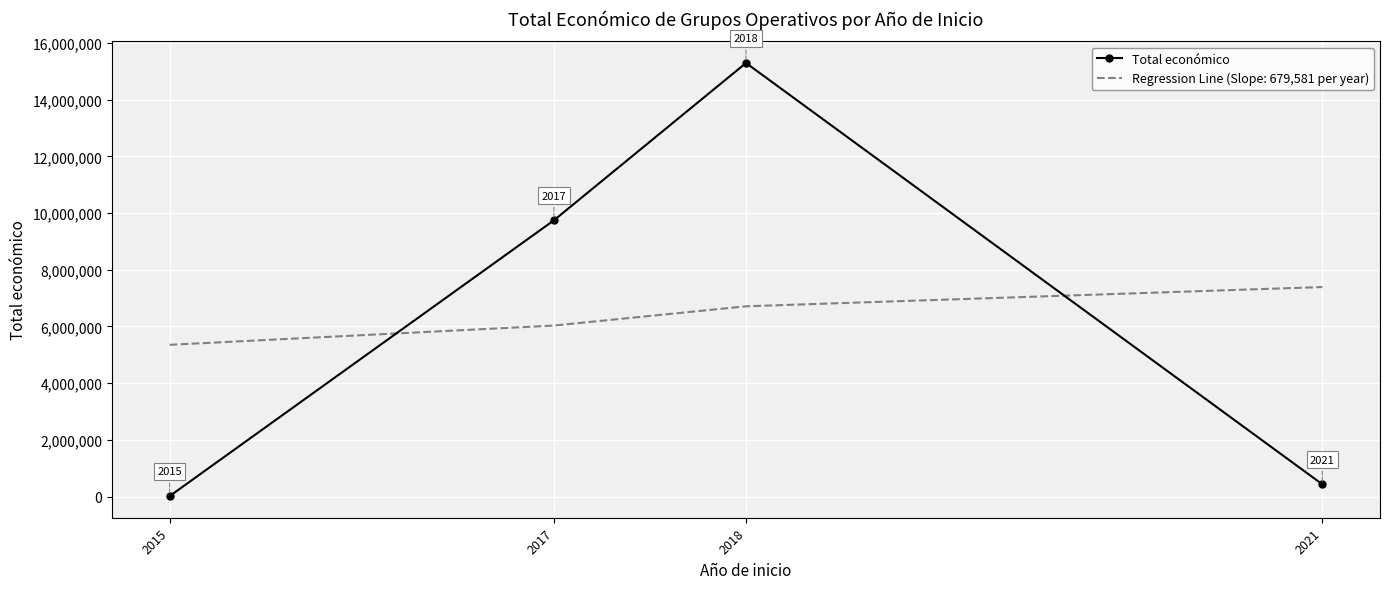

What is the sum of the Total económico values at 2018 and 2015?

15311933.0